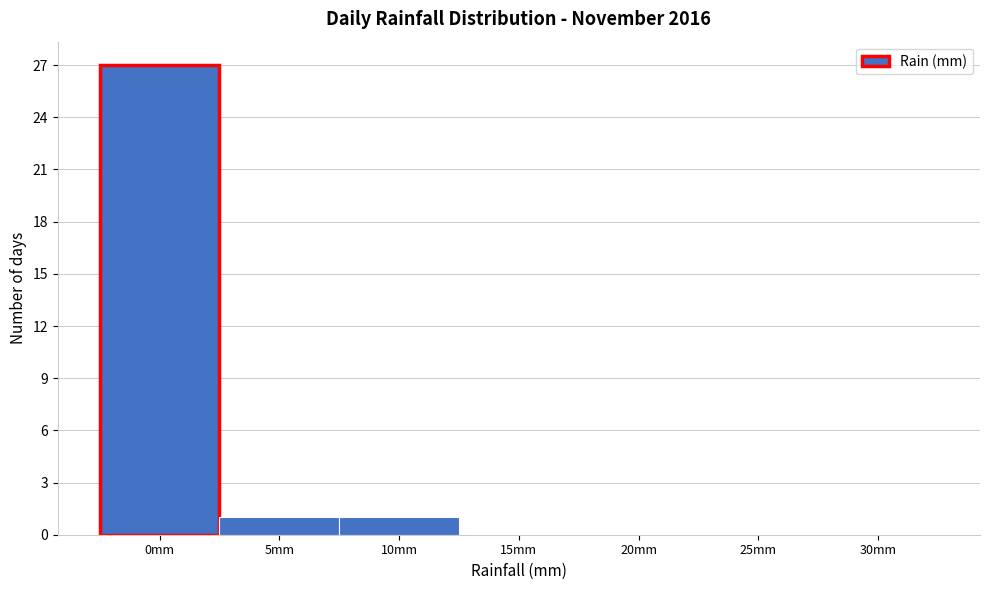

Reading left to right, extract all data points from this chart.

0mm=27	5mm=1	10mm=1	15mm=0	20mm=0	25mm=0	30mm=0